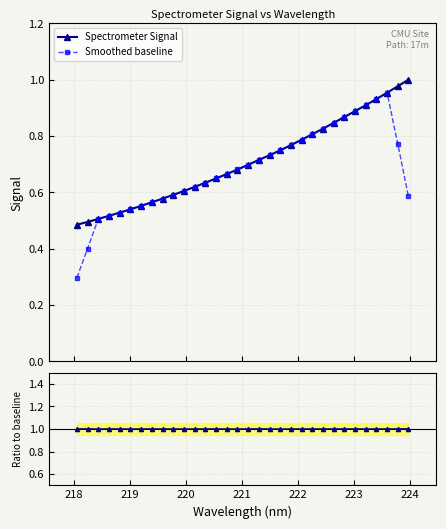

What is the lowest value of the Smoothed baseline series?

0.3